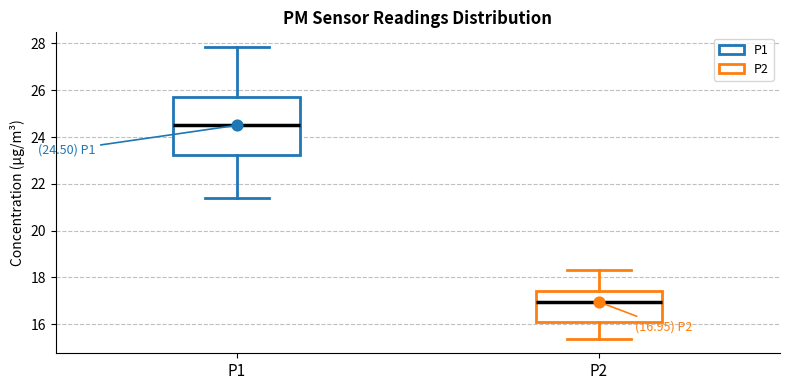

Which box's median line is the highest?

P1